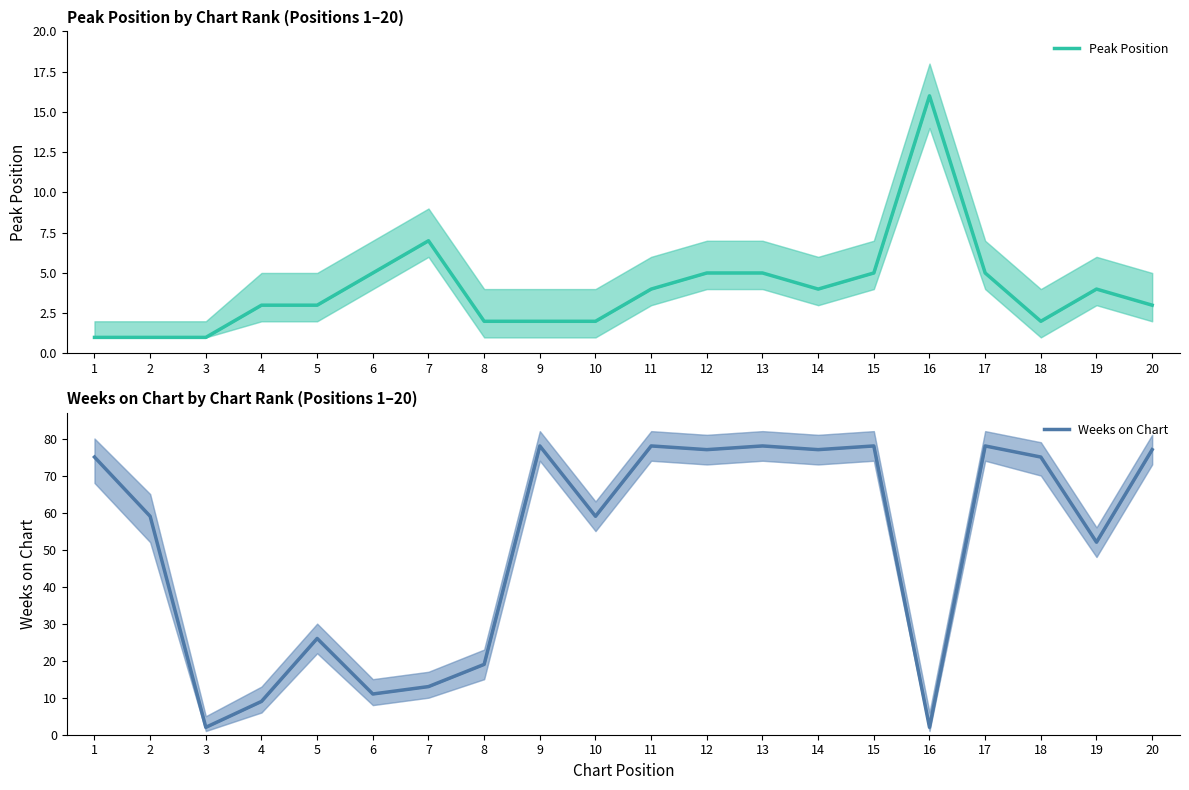

The Peak Position series shows 2 at 6. True or false?

False